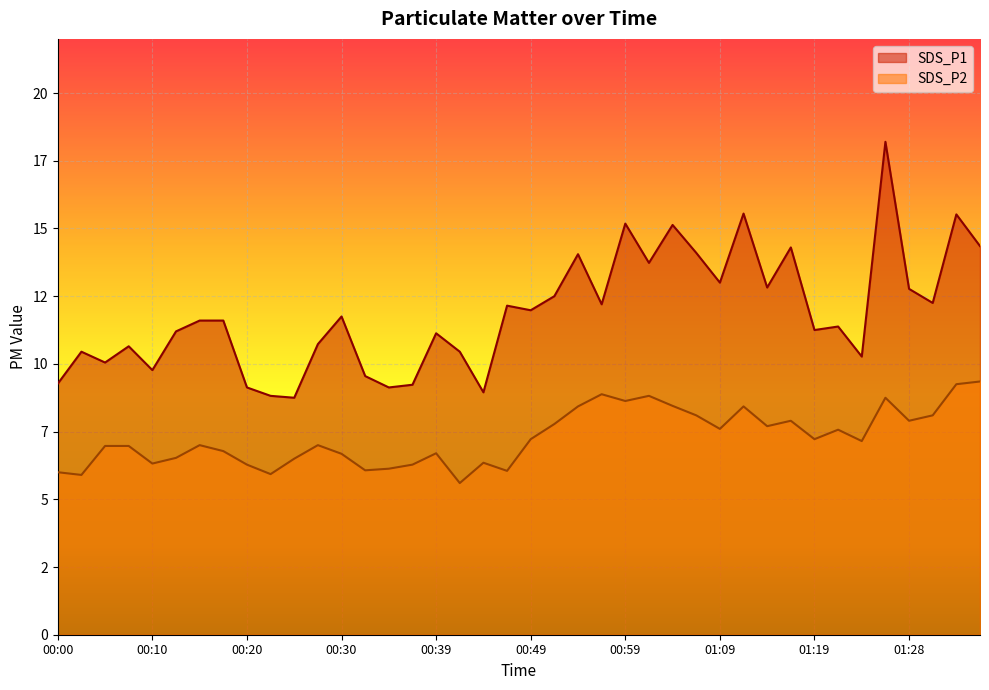

Which series has the widest spread of values?

SDS_P1